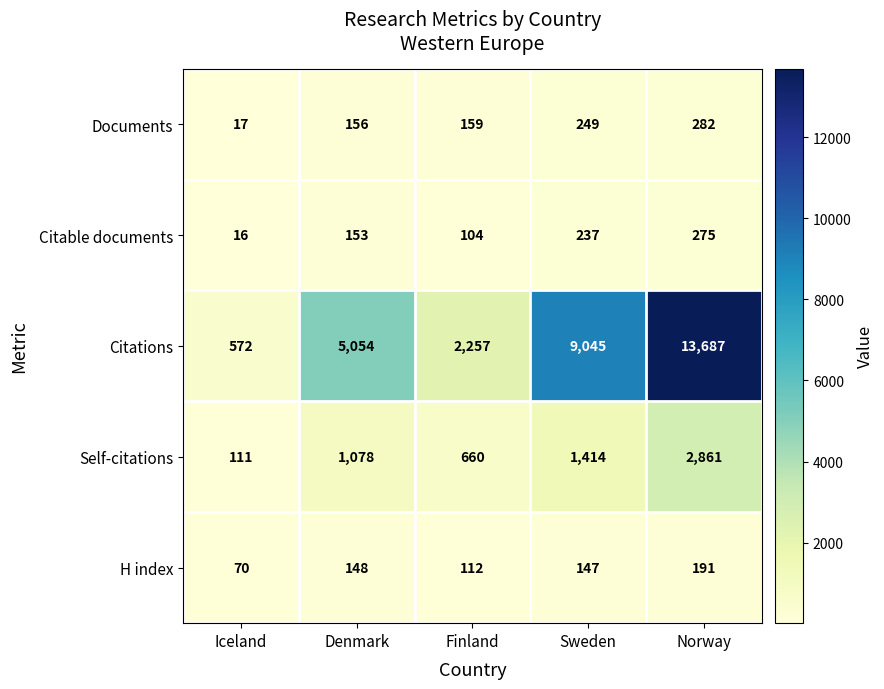

Reading right to left, what are all the values shown in this chart?

Documents: 282	249	159	156	17
Citable documents: 275	237	104	153	16
Citations: 13687	9045	2257	5054	572
Self-citations: 2861	1414	660	1078	111
H index: 191	147	112	148	70